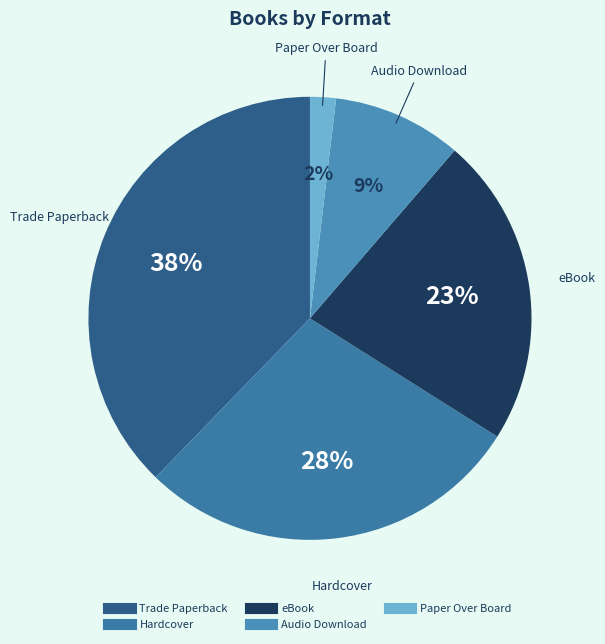

Does any single category account for the majority?

No